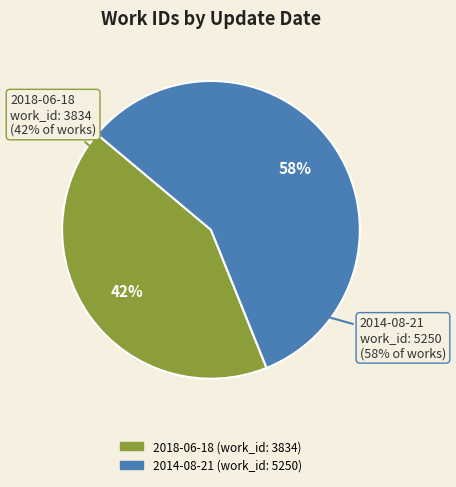

Is the sum of 2014-08-21 and 2018-06-18 greater than half?

Yes